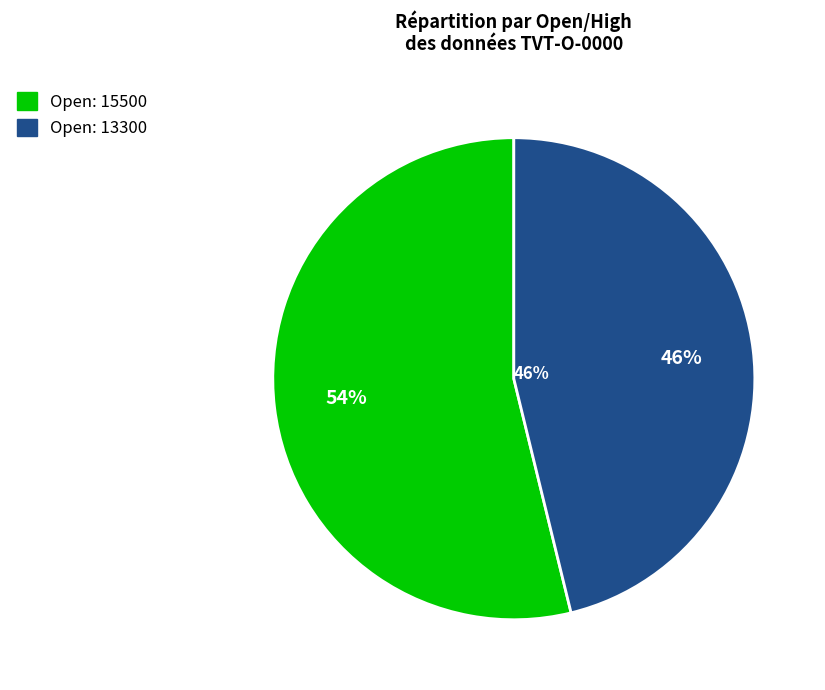

To the nearest percent, what is the average slice percentage?

50%